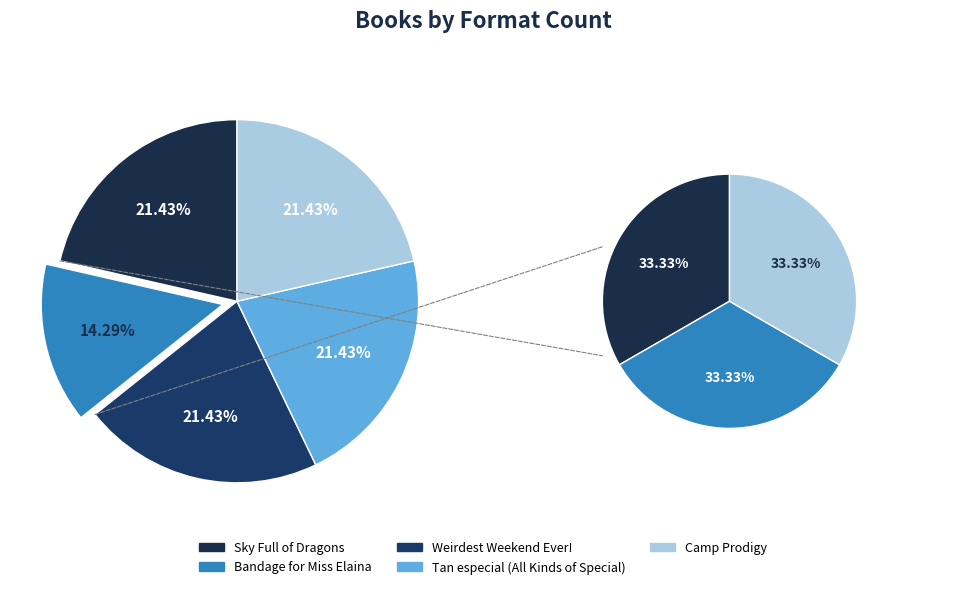

The Sky Full of Dragons slice represents 28% of the pie. True or false?

False